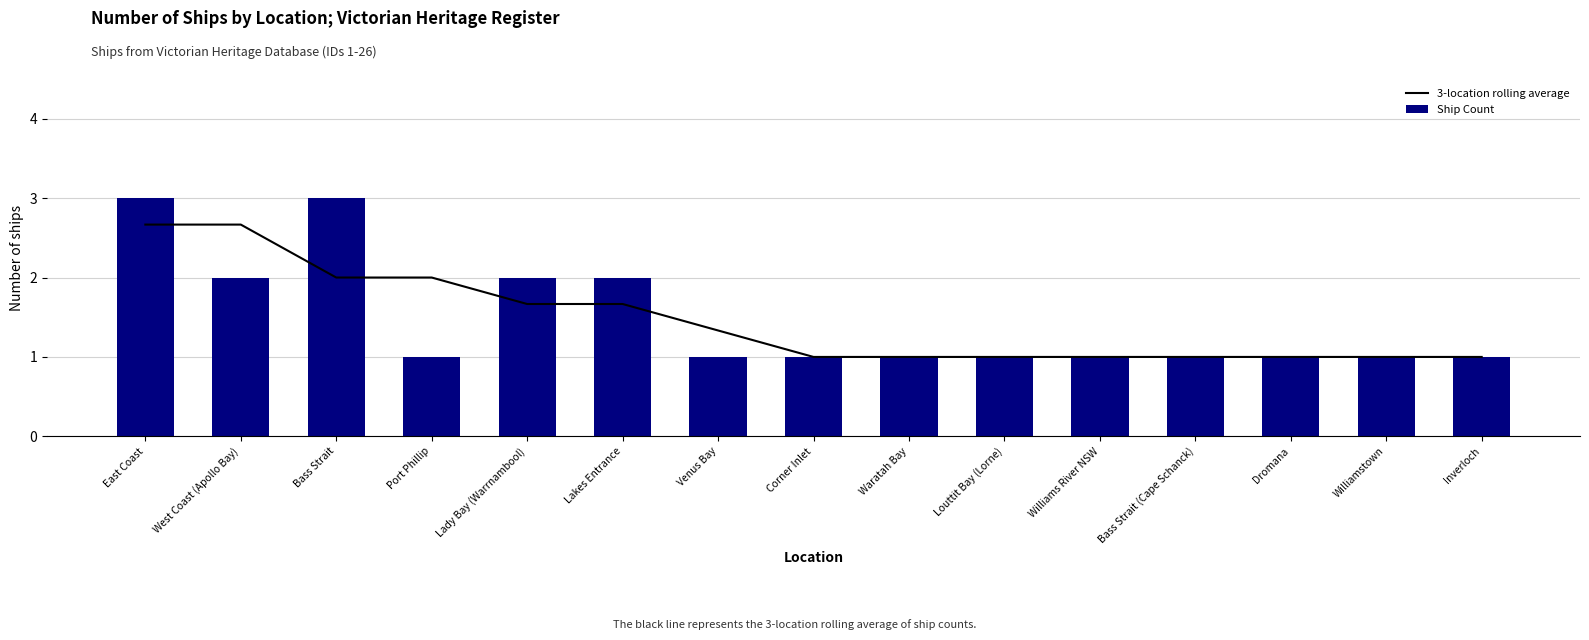

Which category has the highest value across all series?

East Coast